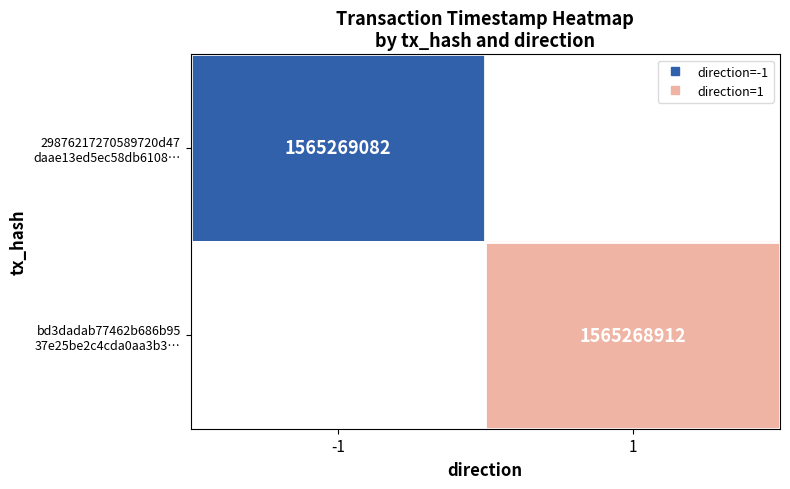

Is it true that 29876217270589720d47daae13ed5ec58db6108 equals 0 at 0?

False